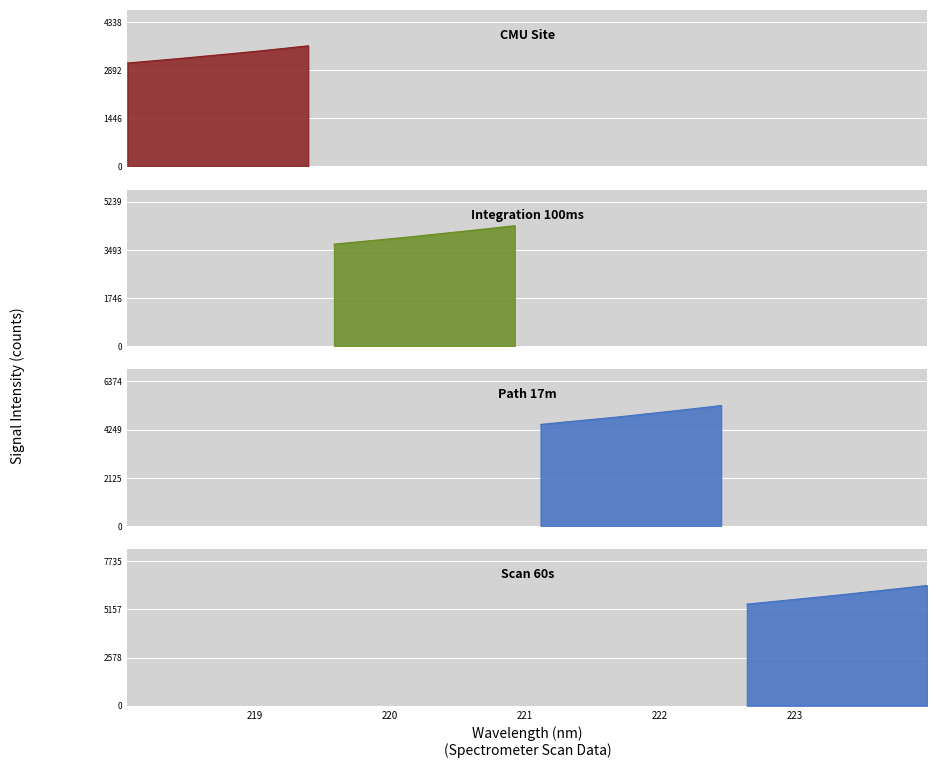

What is the ratio of the value at 221.3083 to the value at 218.0596?

1.5